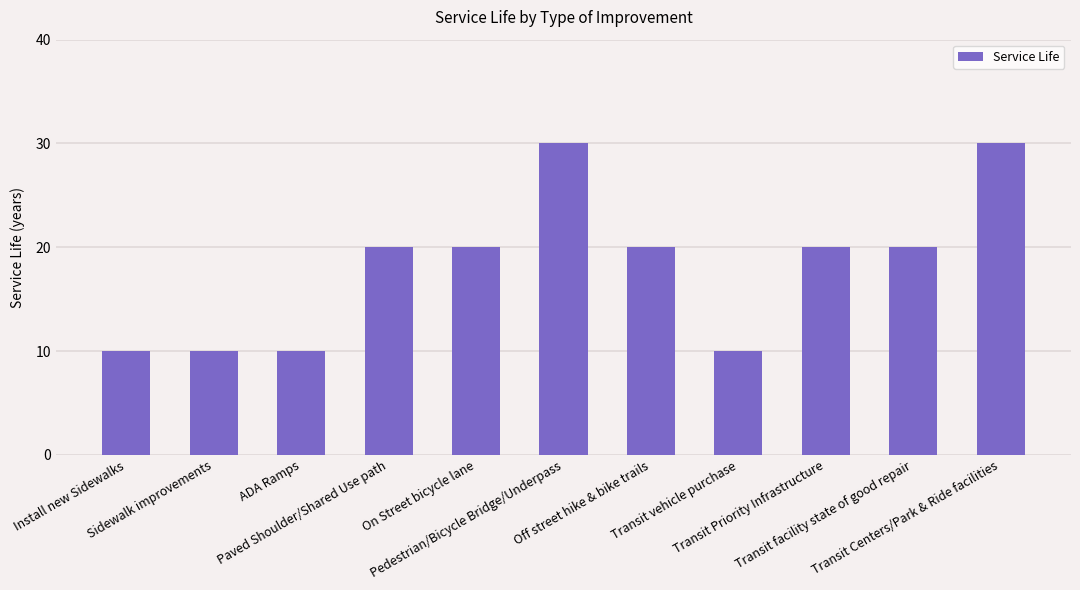

What is the smallest value displayed?

10